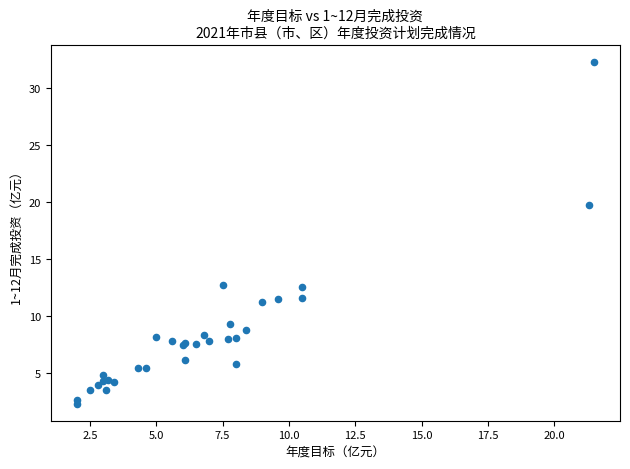

What Y value in the scatter plot is closest to 17?

19.8